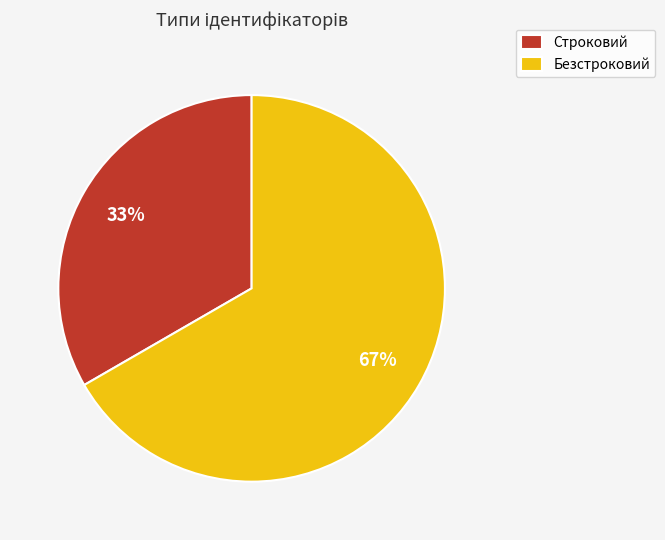

Between Безстроковий and Строковий, which is larger?

Безстроковий